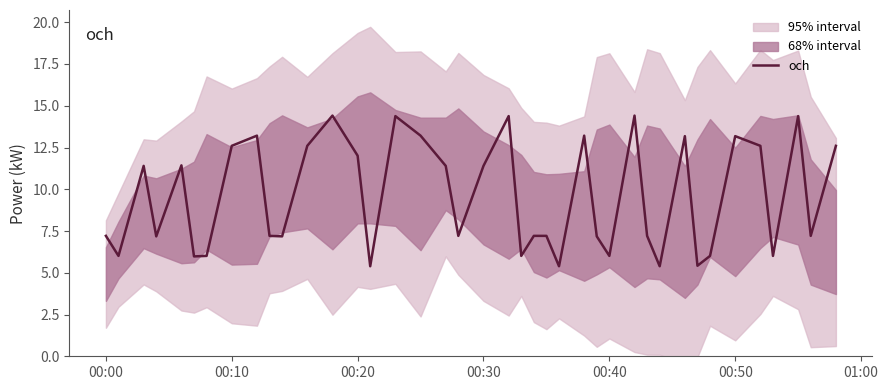

What is the minimum value shown in the chart?

5.4